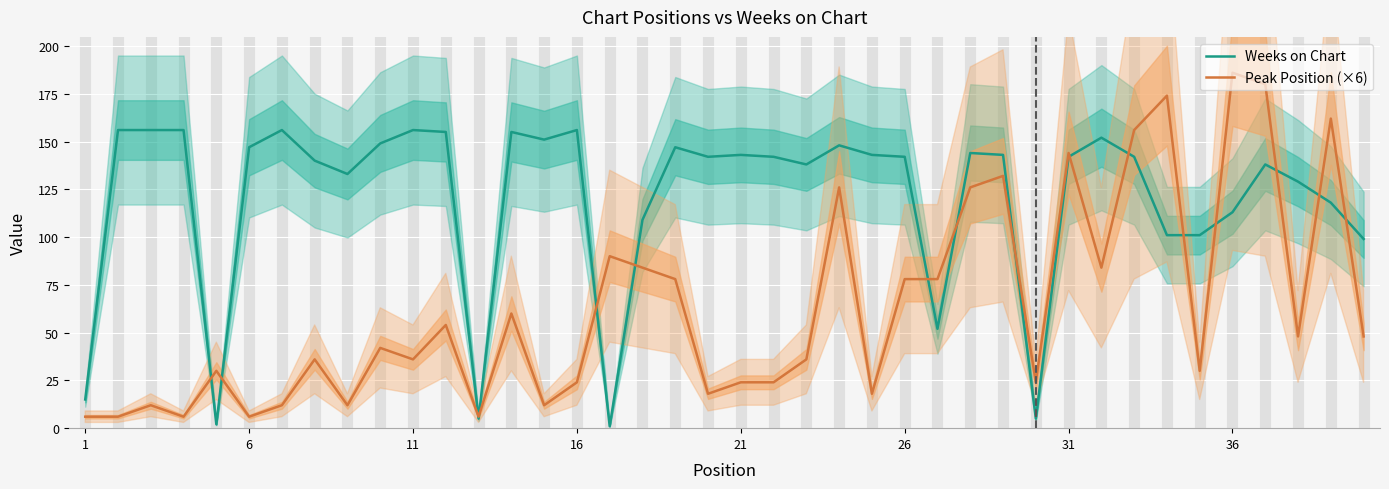

What is the minimum value for Peak Position (×6)?

6